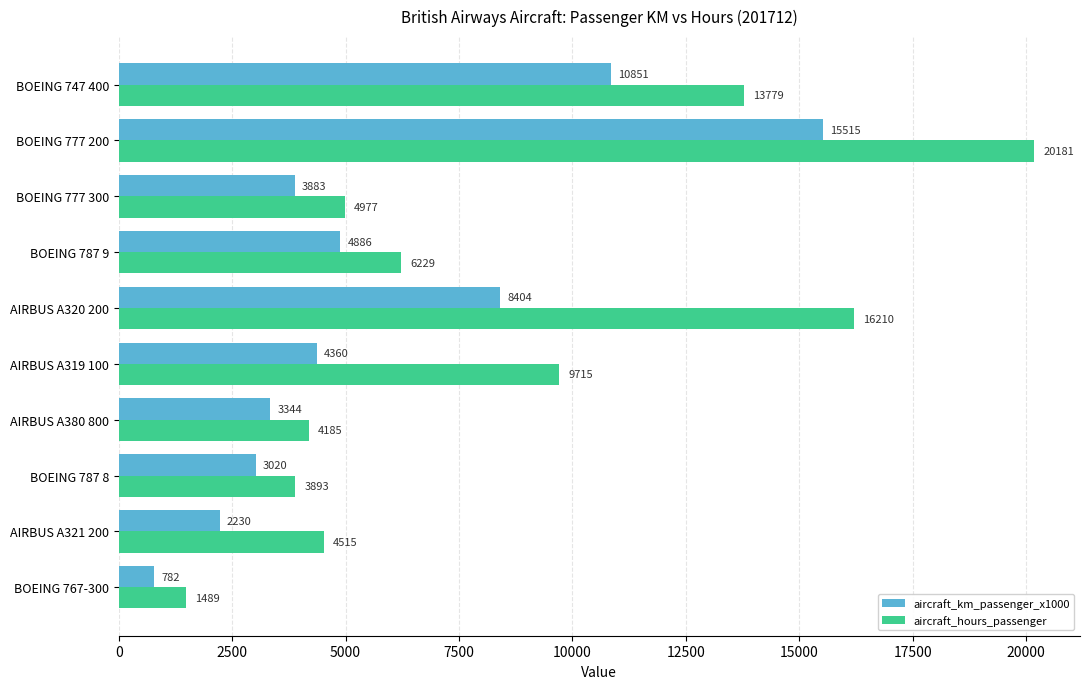

True or false: aircraft_hours_passenger has a value of 20181.0 at BOEING 777 200.

True